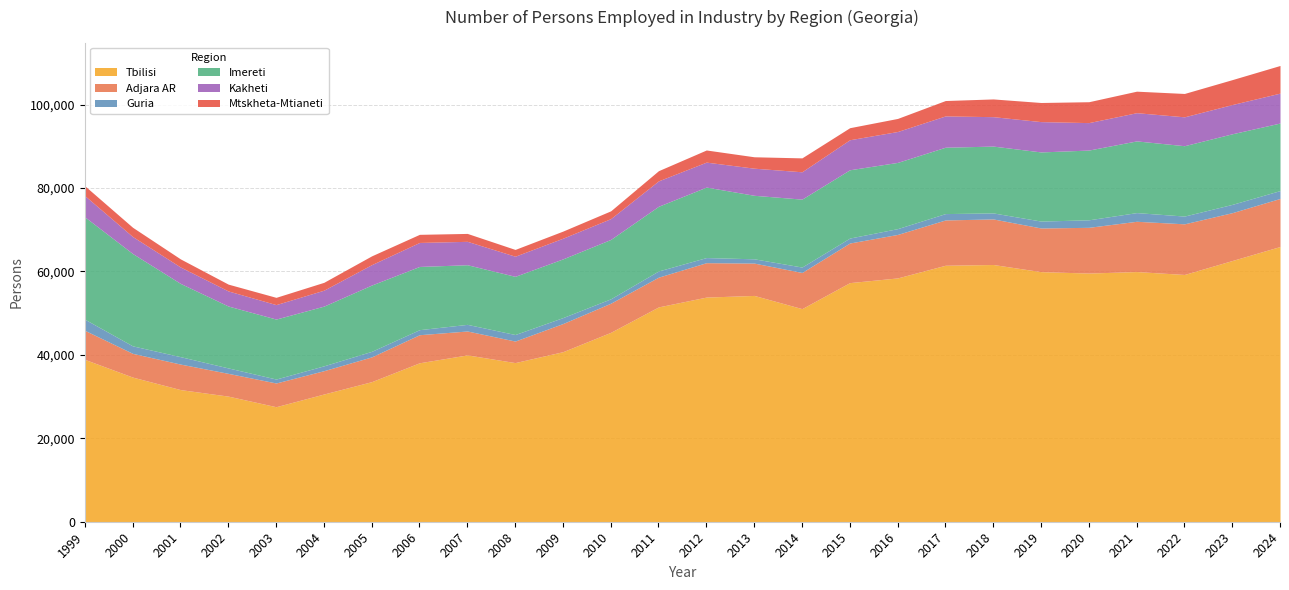

How many data points in Imereti are less than 16017?

13